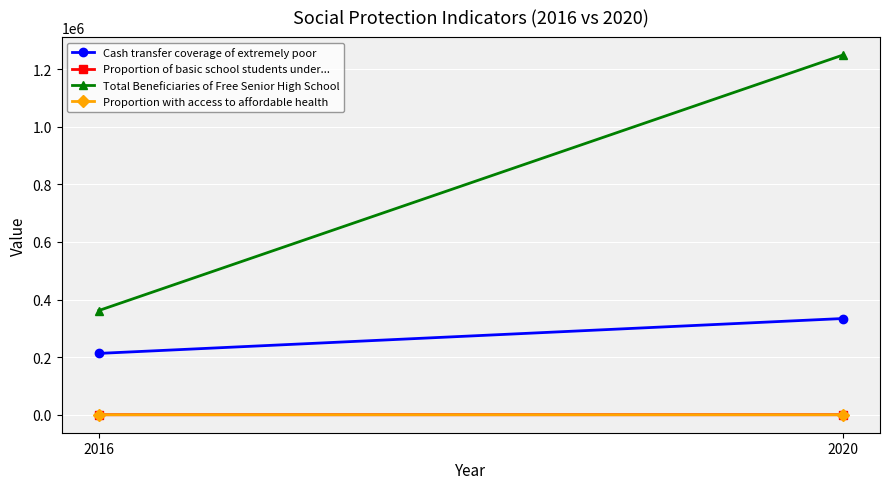

What are all the series names shown in the legend?

Cash transfer coverage of extremely poor, Proportion of basic school students under..., Total Beneficiaries of Free Senior High School, Proportion with access to affordable health